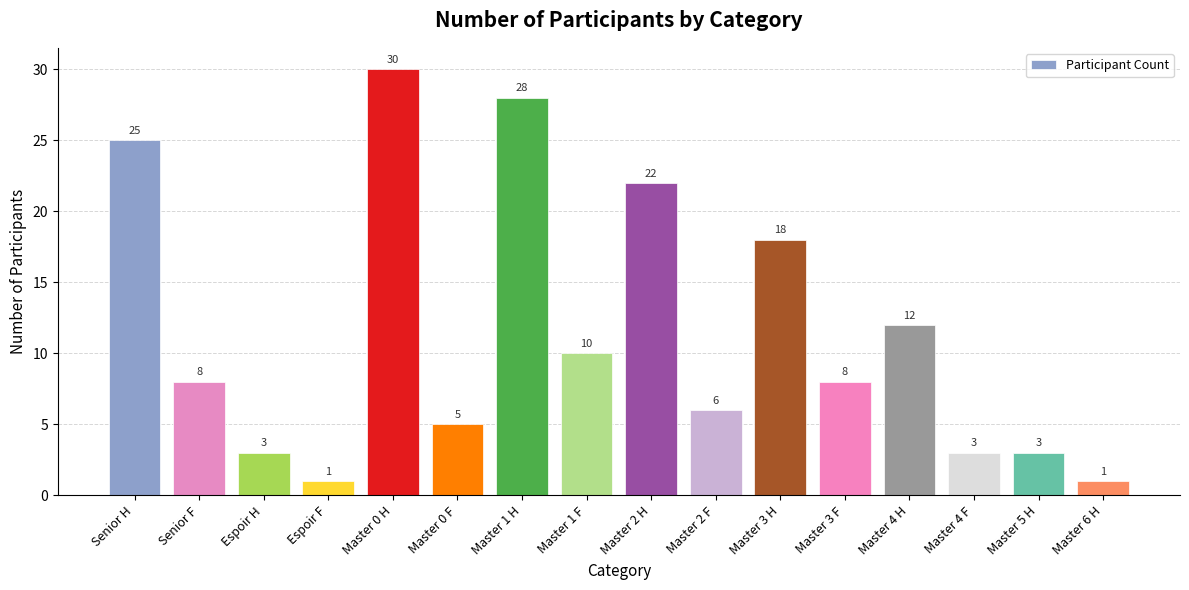

Which category has the highest value across all series?

Master 0 H